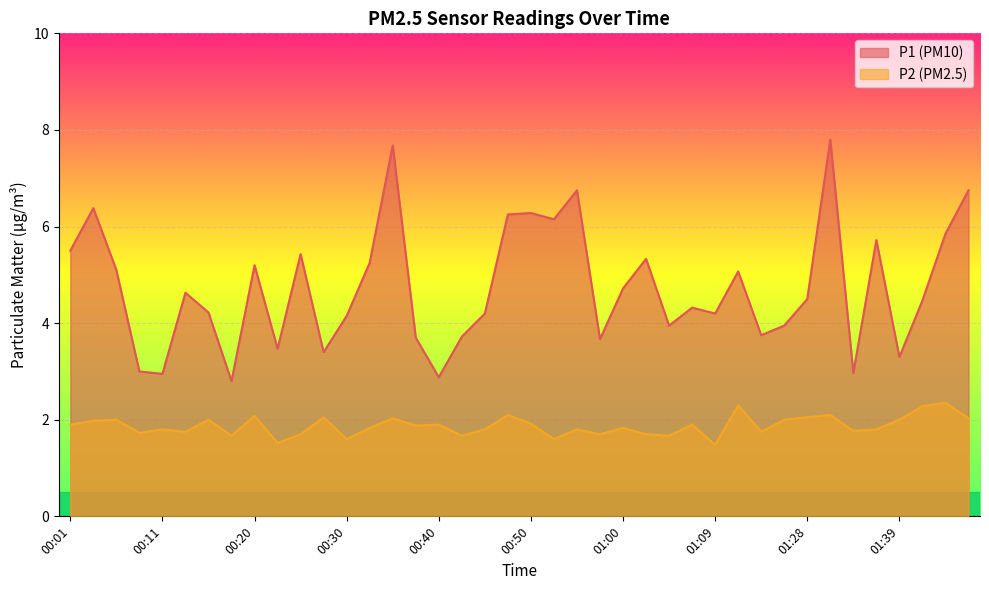

What is the maximum value shown in the chart?

7.8